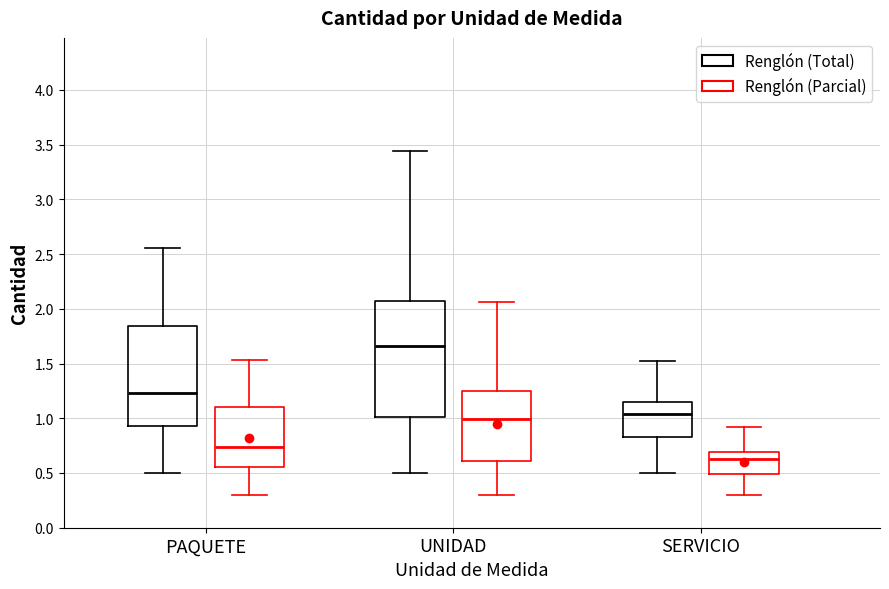

Which box is the tallest, from its lower edge to its upper edge?

UNIDAD (Renglón (Total))